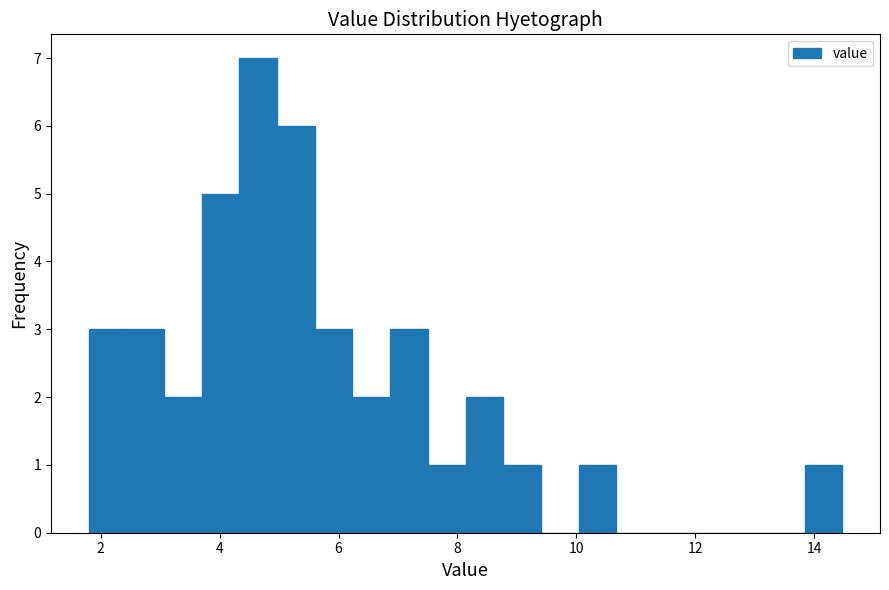

Around what value on the x-axis is the tallest bar? Give the approximate position of its centre, as read against the axis.

4.6